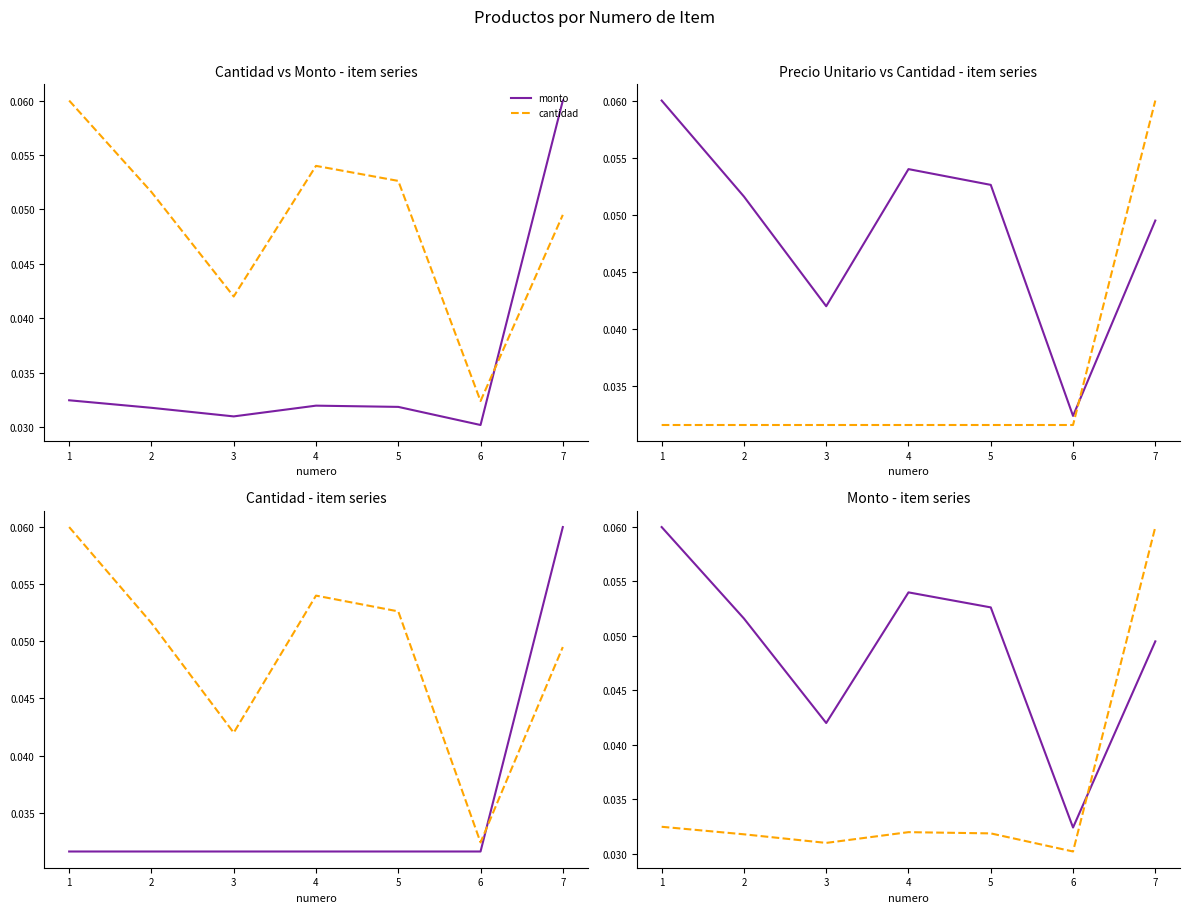

Rank the categories by cantidad value from lowest to highest.

6, 3, 7, 2, 5, 4, 1